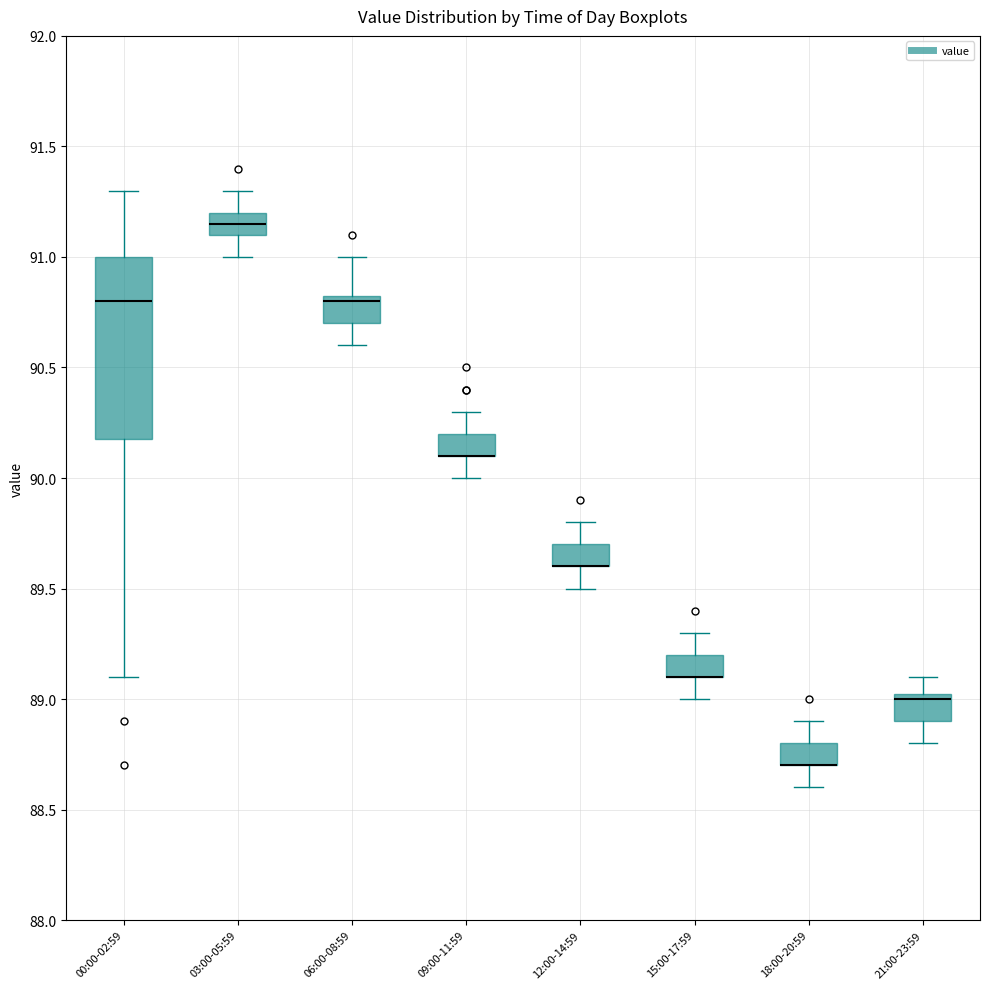

Reading left to right, read every box against the y-axis: the position of its median line, the range the box covers, and the ends of its whiskers. The values are not printed on the chart, so give them approximately, as read against the axis.

00:00-02:59: median 90.80, box 90.20 to 91.00, whiskers 89.10 to 91.30
03:00-05:59: median 91.15, box 91.10 to 91.20, whiskers 91.00 to 91.30
06:00-08:59: median 90.80, box 90.70 to 90.85, whiskers 90.60 to 91.00
09:00-11:59: median 90.10 (drawn on the box's lower edge), box 90.10 to 90.20, whiskers 90.00 to 90.30
12:00-14:59: median 89.60 (drawn on the box's lower edge), box 89.60 to 89.70, whiskers 89.50 to 89.80
15:00-17:59: median 89.10 (drawn on the box's lower edge), box 89.10 to 89.20, whiskers 89.00 to 89.30
18:00-20:59: median 88.70 (drawn on the box's lower edge), box 88.70 to 88.80, whiskers 88.60 to 88.90
21:00-23:59: median 89.00, box 88.90 to 89.05, whiskers 88.80 to 89.10